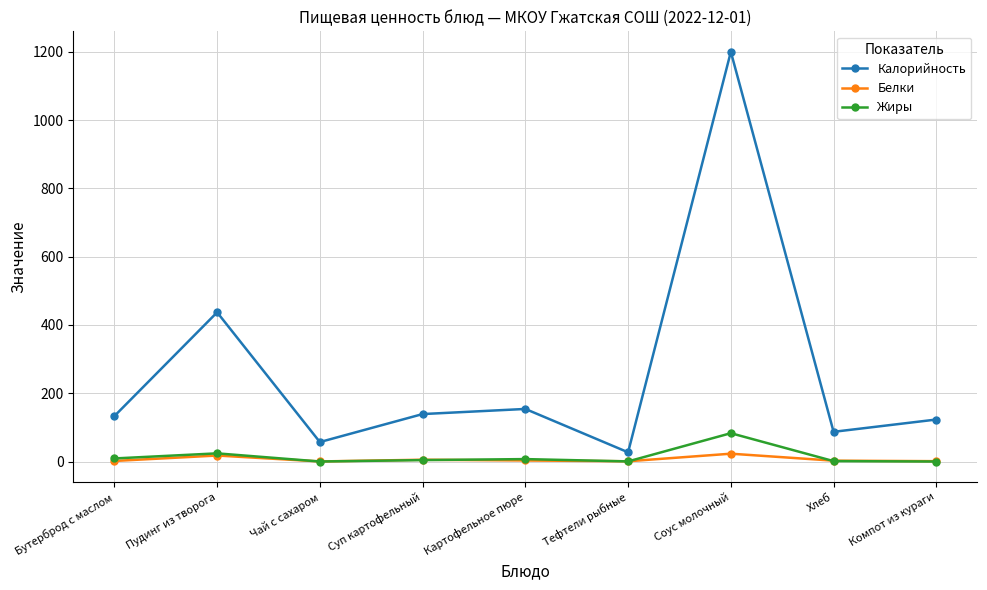

How many data points in Жиры are less than 4?

4